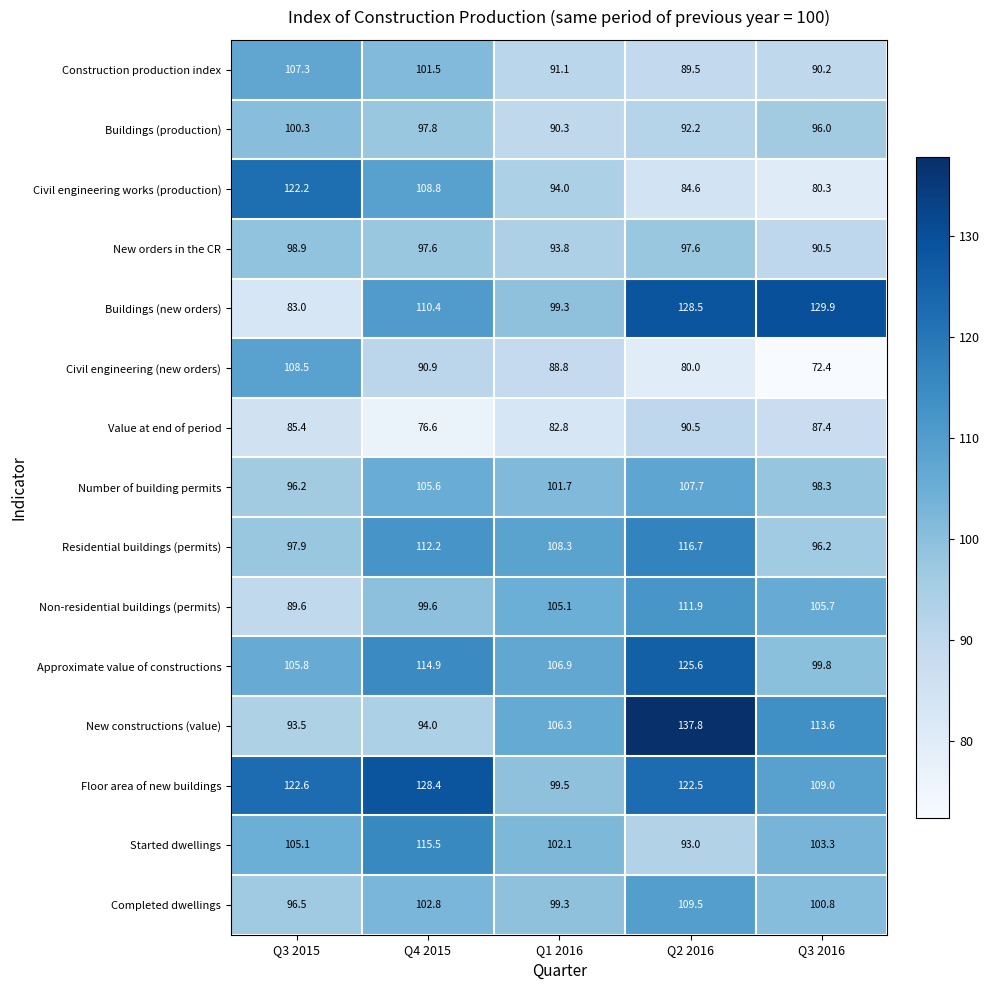

Where is Non-residential buildings (permits) nearest to the value 100?

Q4 2015